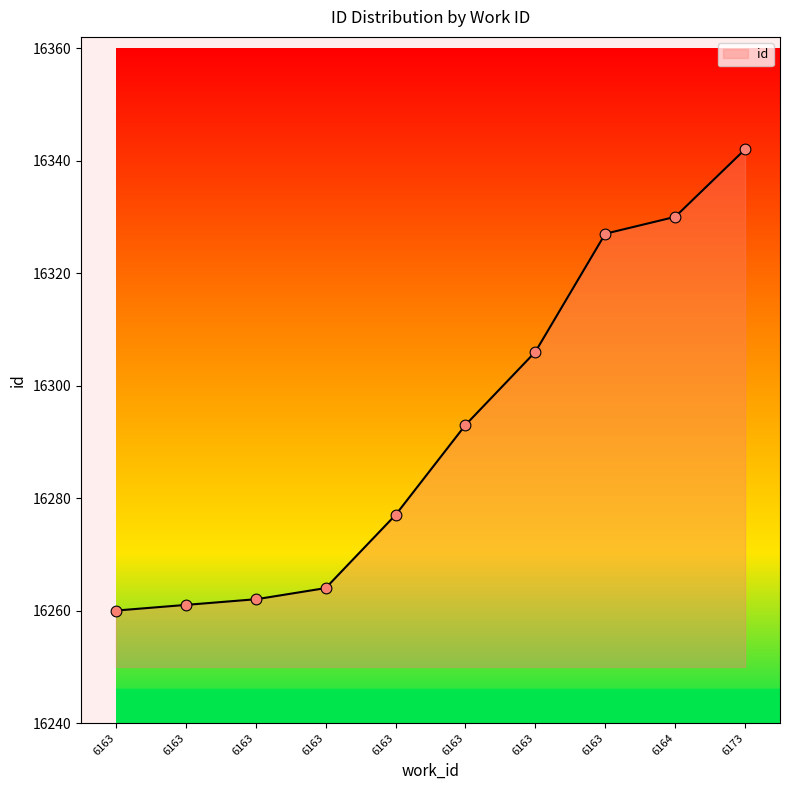

Between 6163 and 6163, which is larger?

6163